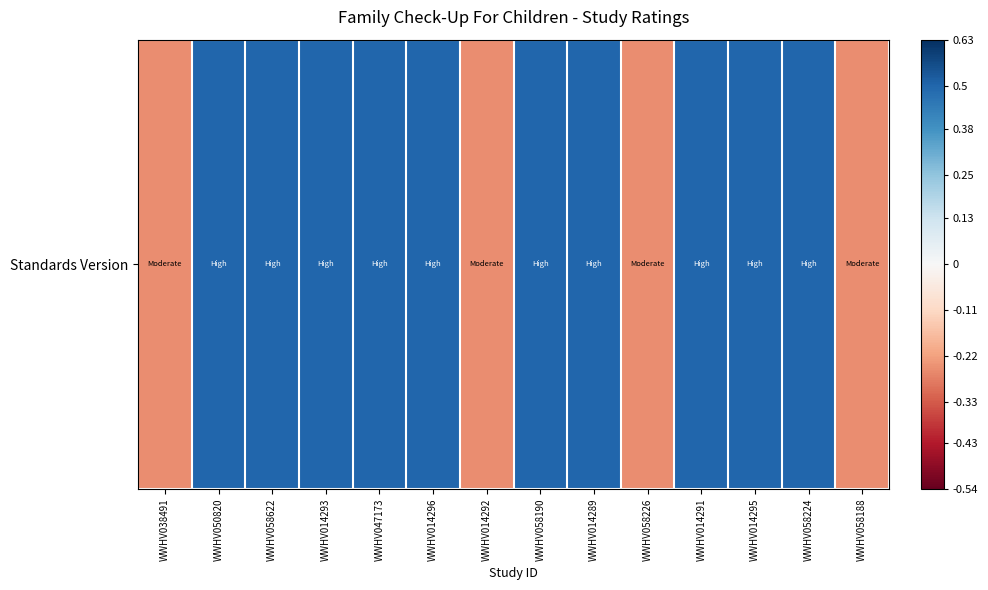

Reading left to right, what are all the values shown in this chart?

WWHV038491=-0.2	WWHV050820=0.5	WWHV058622=0.5	WWHV014293=0.5	WWHV047173=0.5	WWHV014296=0.5	WWHV014292=-0.2	WWHV058190=0.5	WWHV014289=0.5	WWHV058226=-0.2	WWHV014291=0.5	WWHV014295=0.5	WWHV058224=0.5	WWHV058188=-0.2